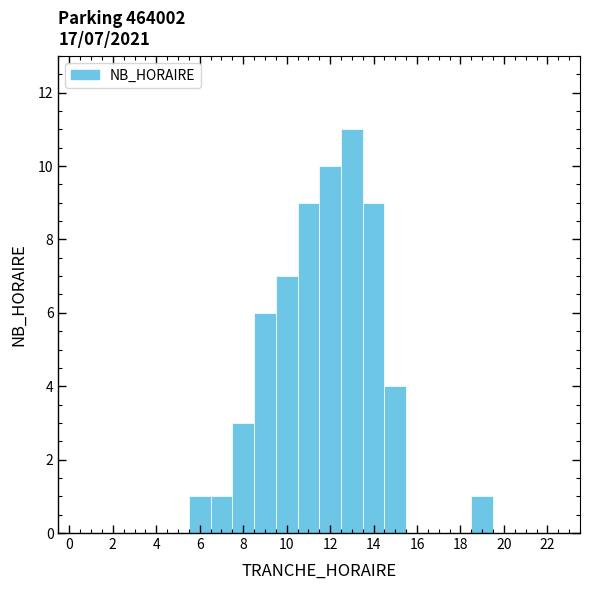

Which range on the x-axis has the tallest bar?

12.5 to 13.5